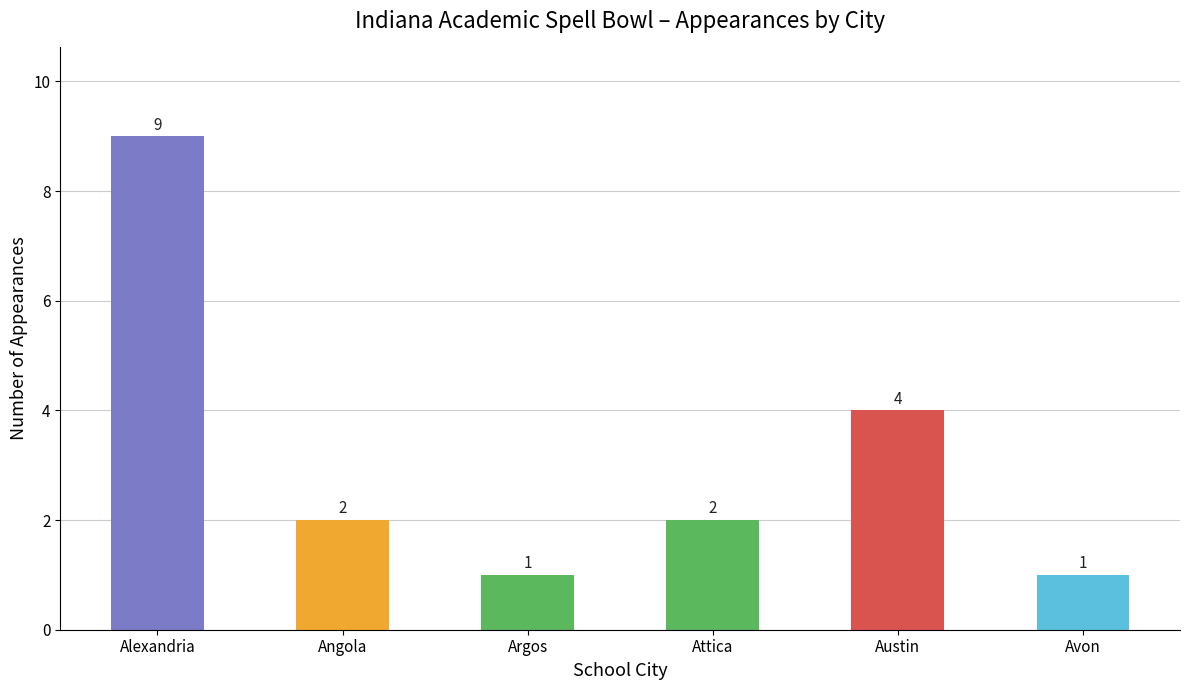

What is the label of the 2nd bar from the left?

Angola